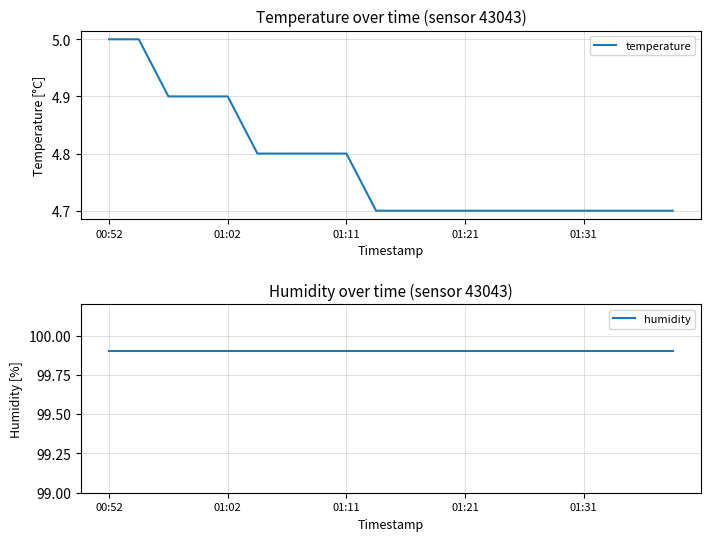

At 6, list the series in order from smallest to largest.

temperature, humidity